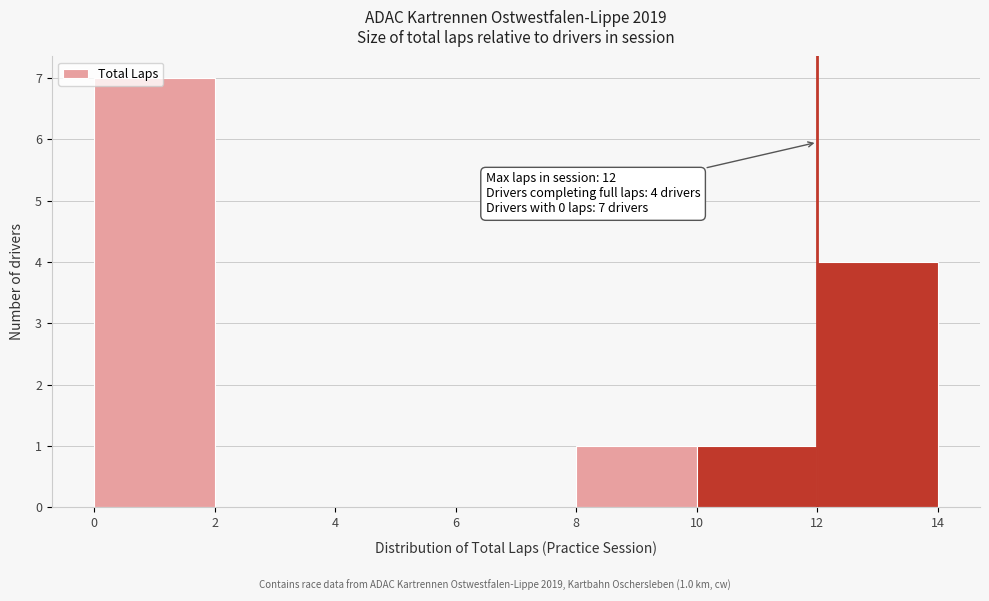

Which range on the x-axis has the tallest bar?

0 to 2